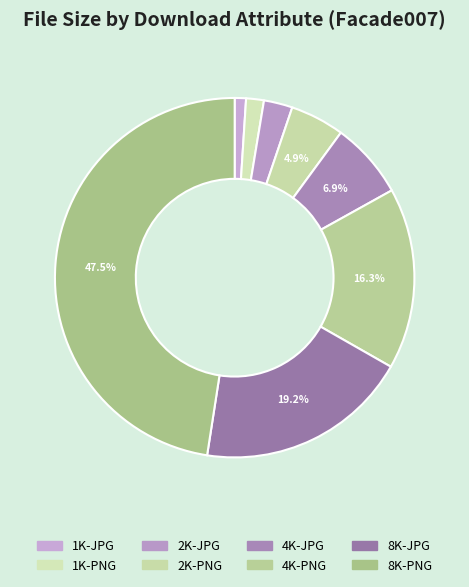

How many segments does this pie chart have?

8